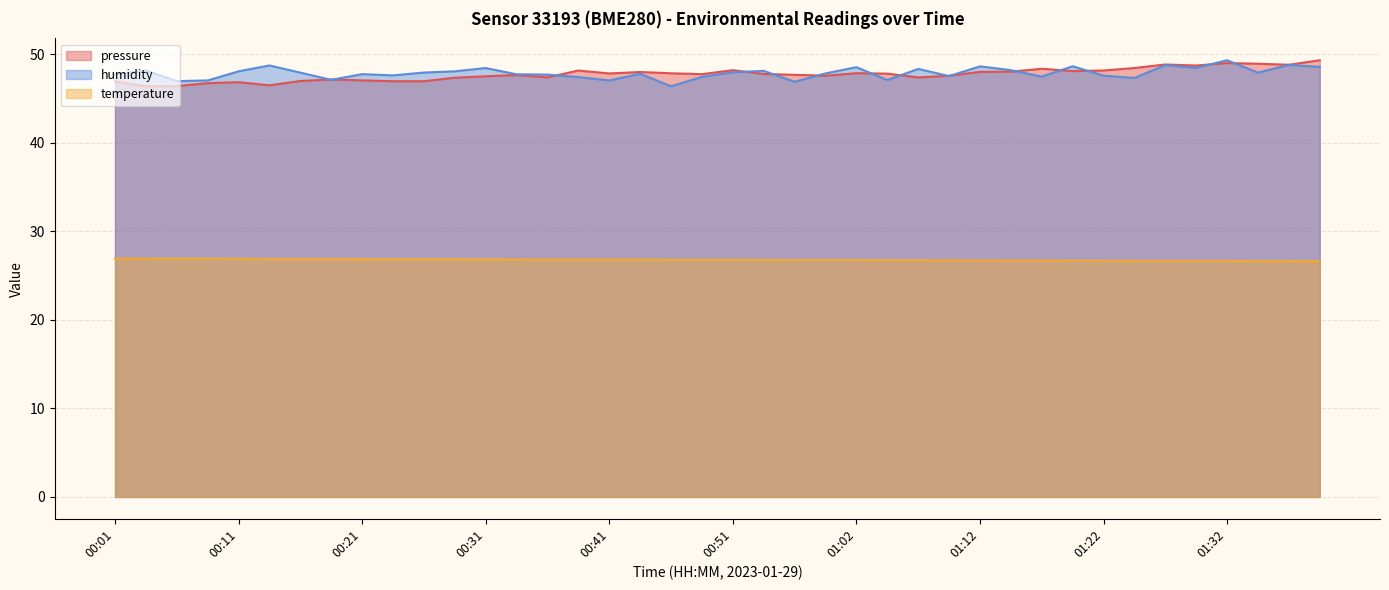

True or false: humidity and temperature cross at least once.

False